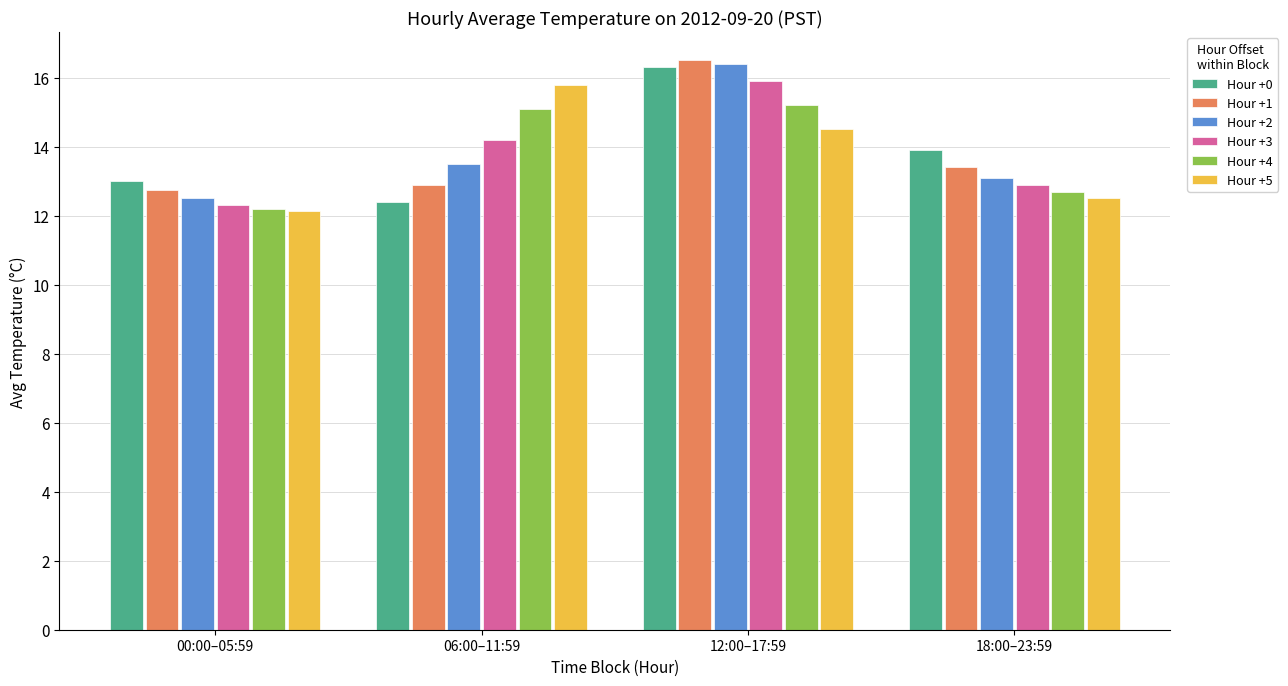

What is the label of the 4th bar from the right?

00:00–05:59